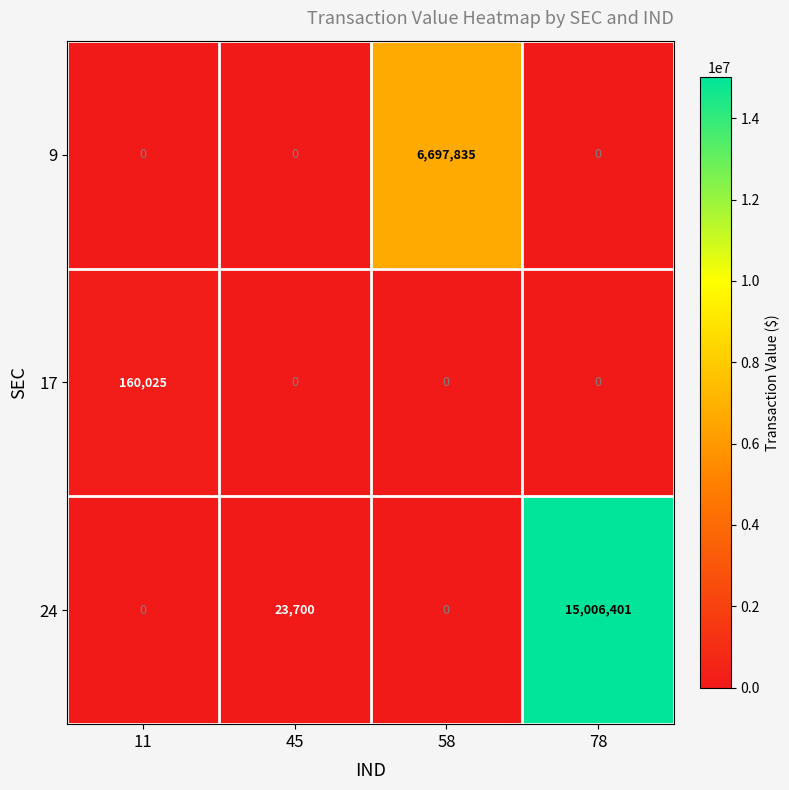

Which category has the highest value in the 24 series?

78